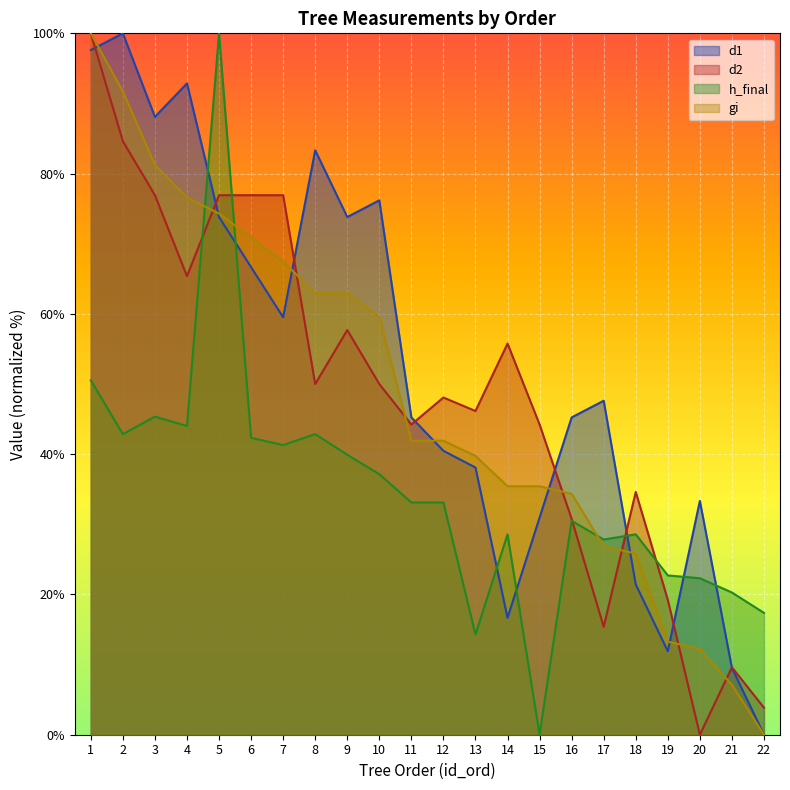

What are all the series names shown in the legend?

d1, d2, h_final, gi